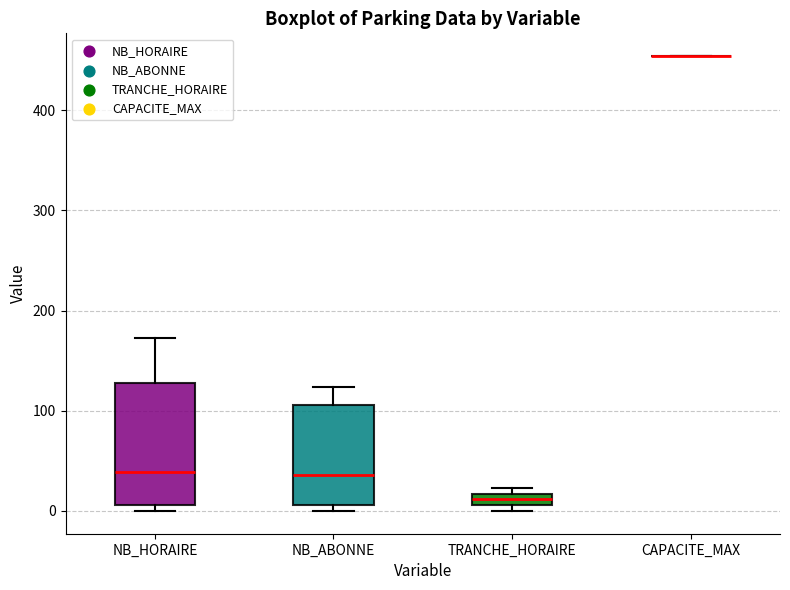

Where is the lower edge of the box for NB_ABONNE on the y-axis? The values are not printed on the chart, so give them approximately, as read against the axis.

10